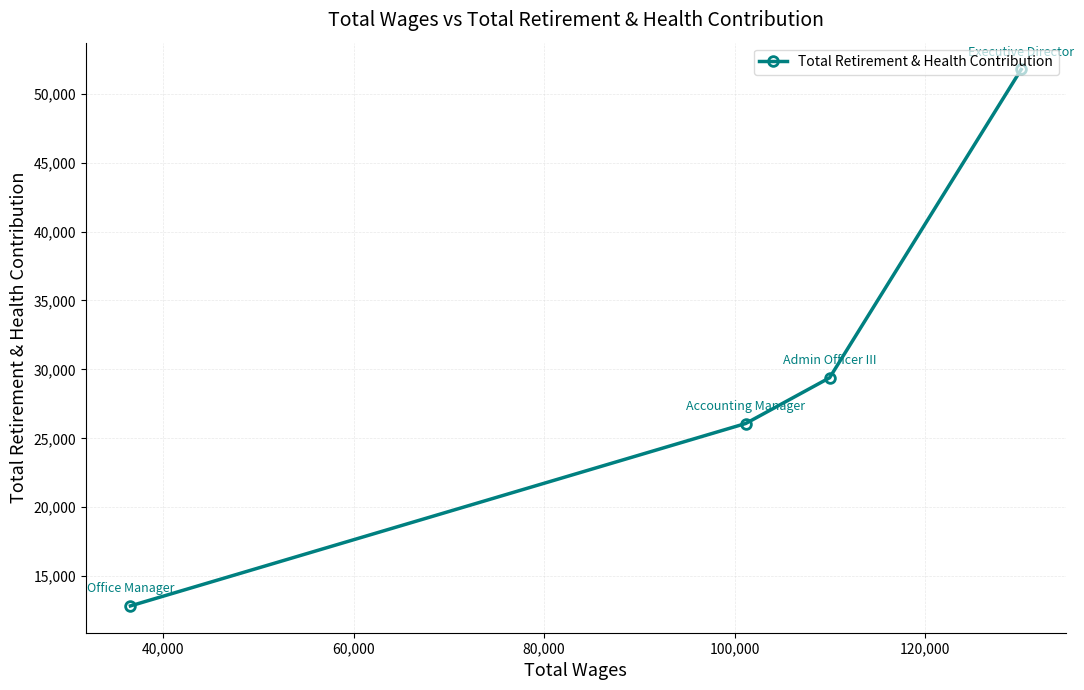

What is the average value?

30018